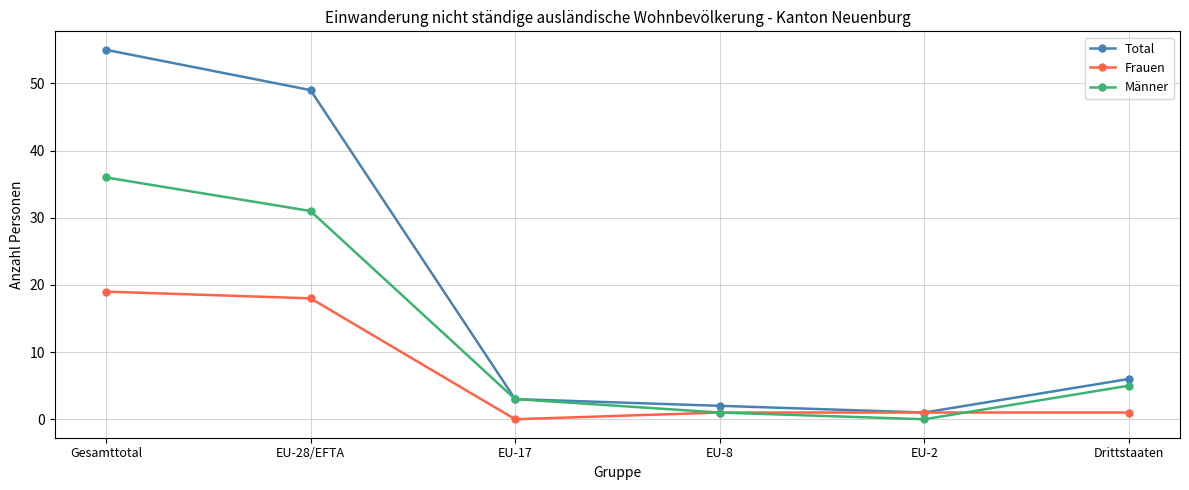

What are all the series names shown in the legend?

Total, Frauen, Männer